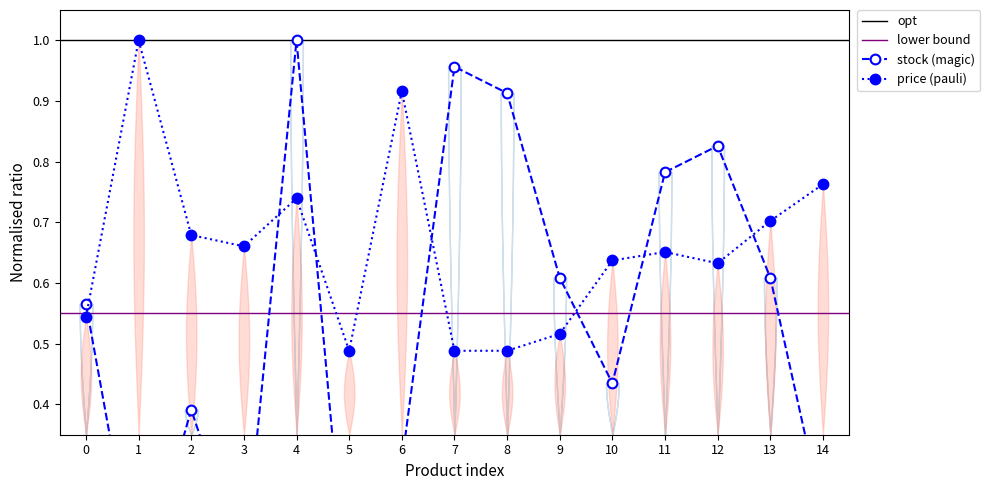

Does the chart have visible grid lines?

No